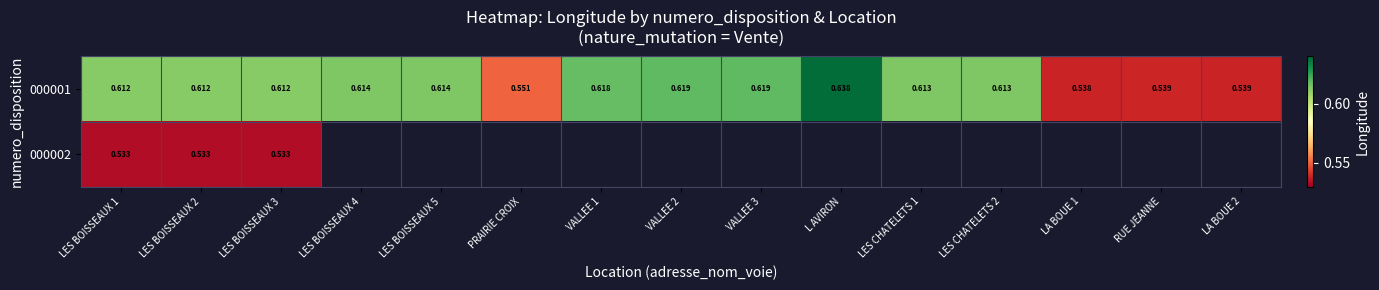

Is the value of 000002 at LES BOISSEAUX 1 greater than the value of 000001 at LES CHATELETS 1?

No